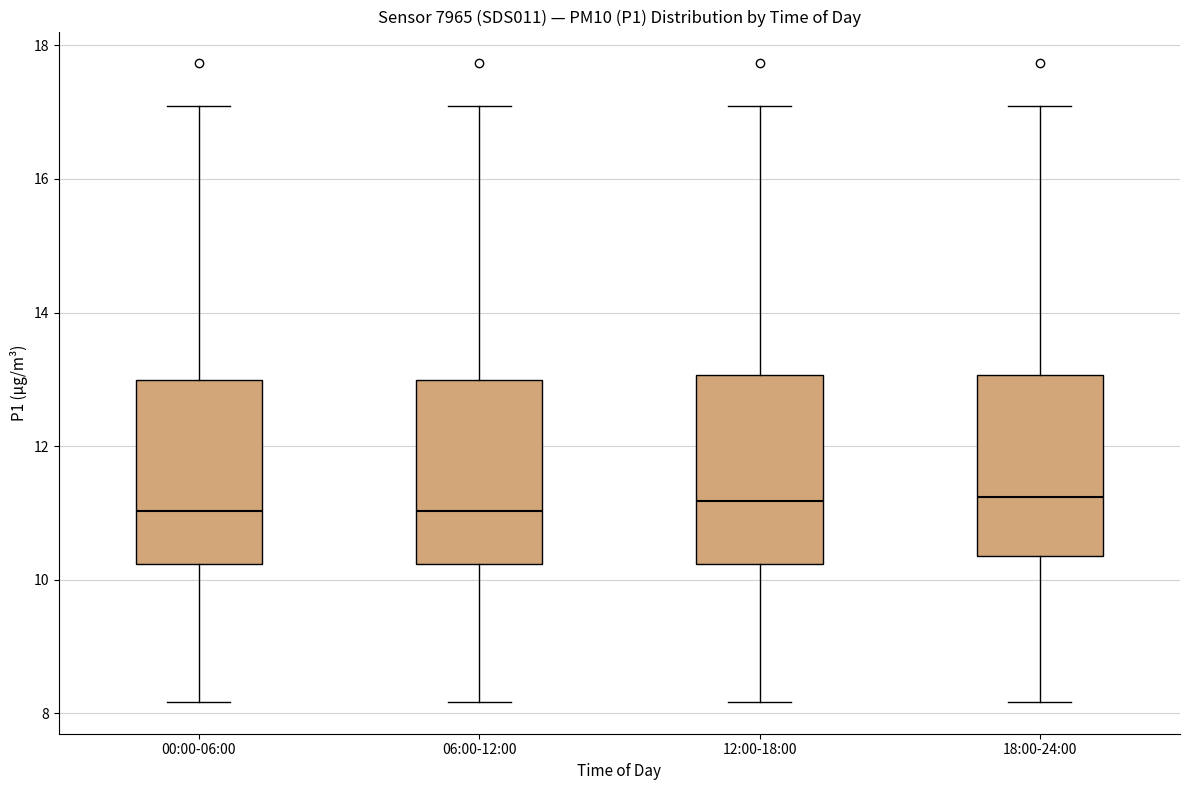

Reading left to right, read every box against the y-axis: the position of its median line, the range the box covers, and the ends of its whiskers. The values are not printed on the chart, so give them approximately, as read against the axis.

00:00-06:00: median 11.0, box 10.2 to 13.0, whiskers 8.2 to 17.2
06:00-12:00: median 11.0, box 10.2 to 13.0, whiskers 8.2 to 17.2
12:00-18:00: median 11.2, box 10.2 to 13.0, whiskers 8.2 to 17.2
18:00-24:00: median 11.2, box 10.4 to 13.0, whiskers 8.2 to 17.2